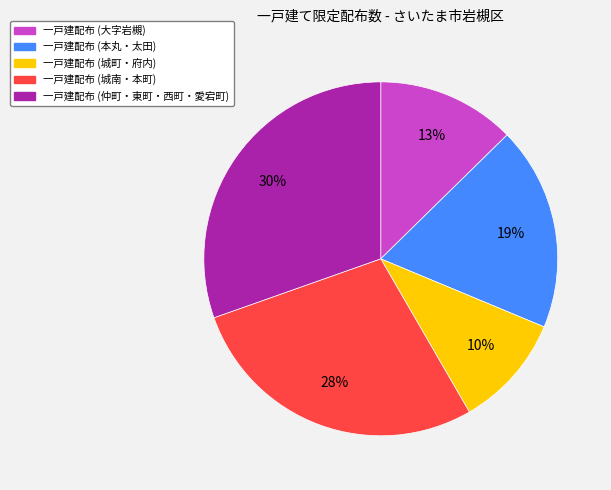

Is there a majority slice in this chart?

No